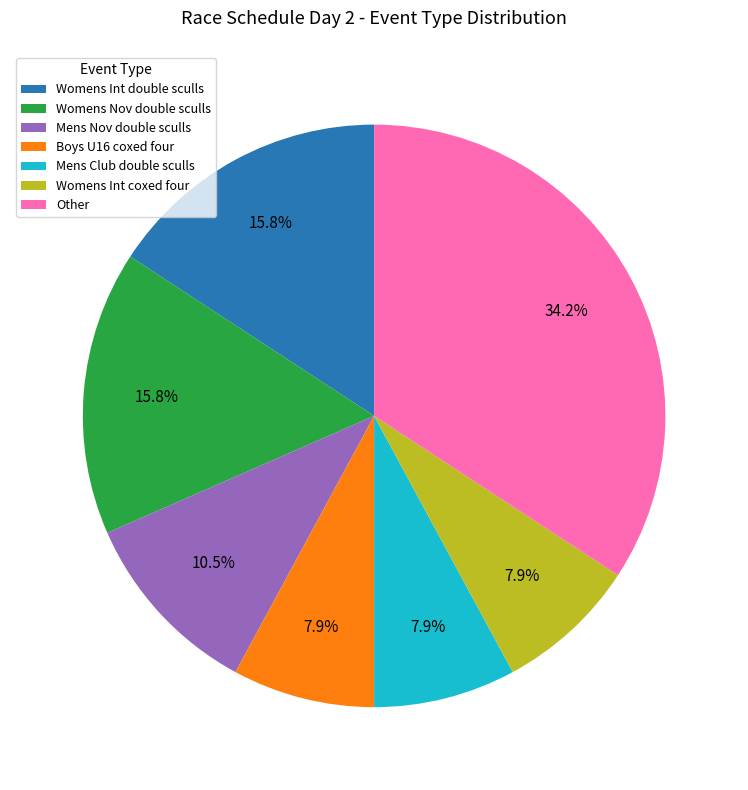

How much of the chart is everything except Mens Club double sculls?

92.1%